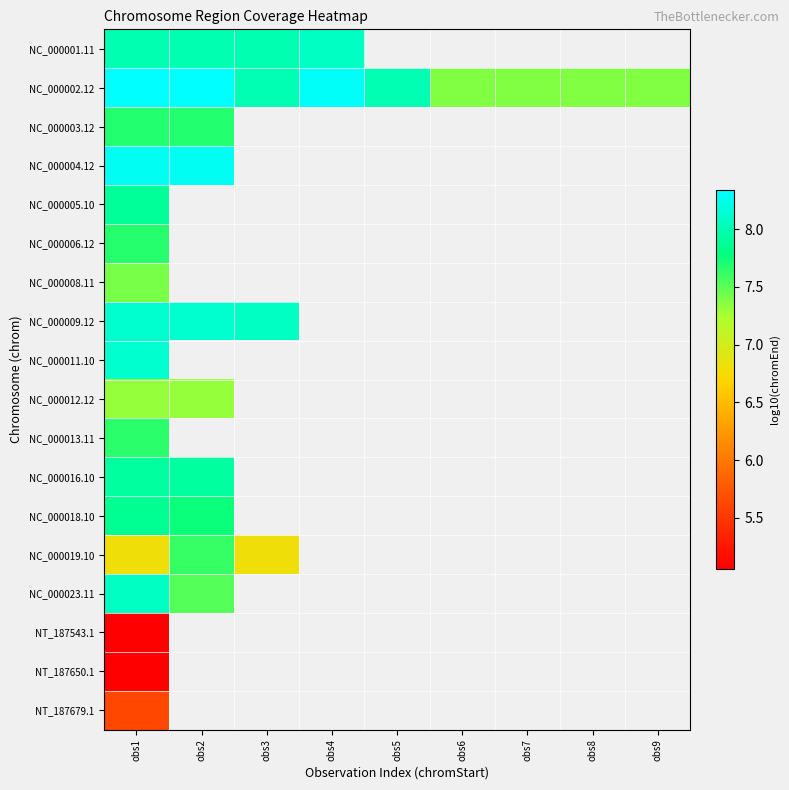

How many positive values does the NT_187650.1 series have?

1